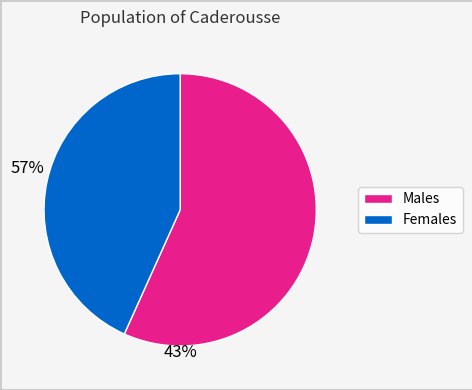

Does any single category account for the majority?

Yes